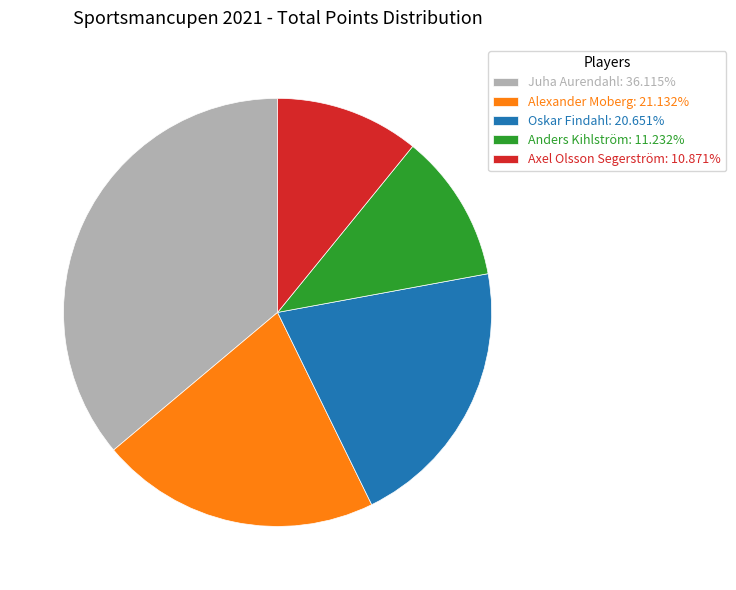

What is the ratio of the value at Alexander Moberg: 21.132% to the value at Anders Kihlström: 11.232%?

1.9